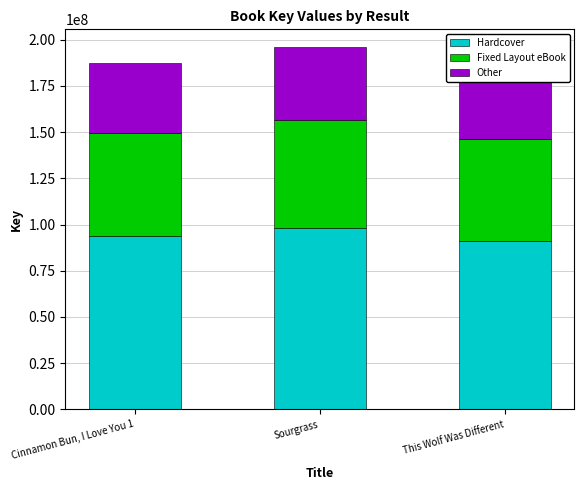

What is the label of the 1st bar from the right?

This Wolf Was Different